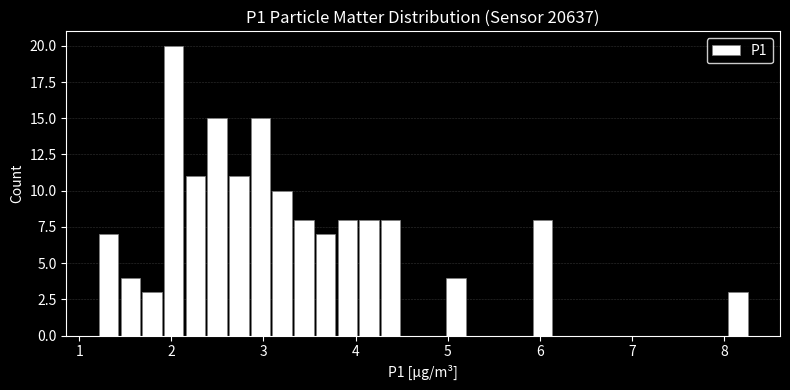

Read against the x-axis, roughly where is the centre of the tallest bar?

2.0